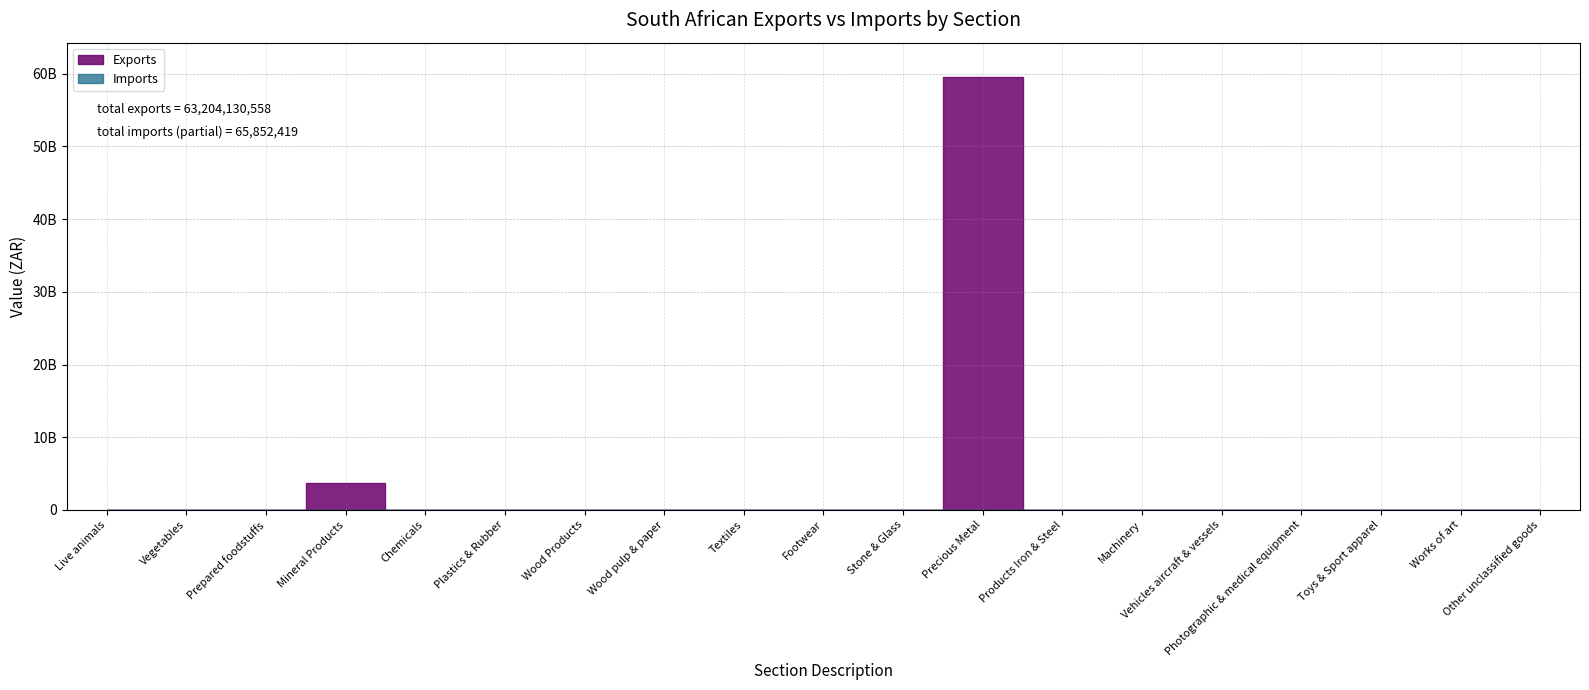

What is the label of the 3rd point from the left?

Prepared foodstuffs